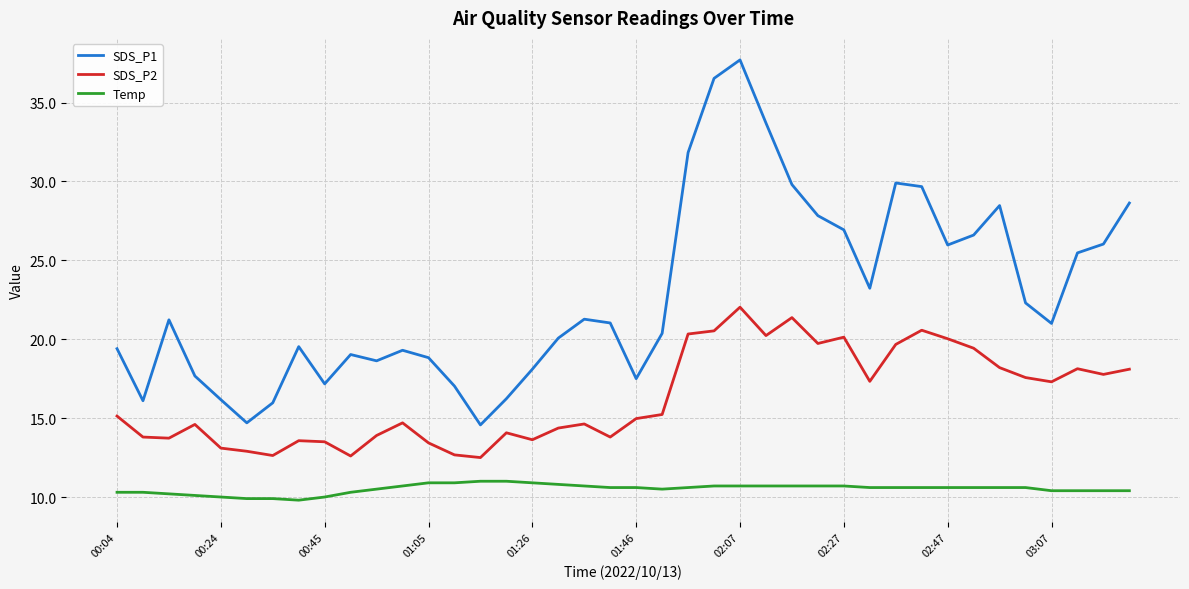

Which series has the largest total across all categories?

SDS_P1